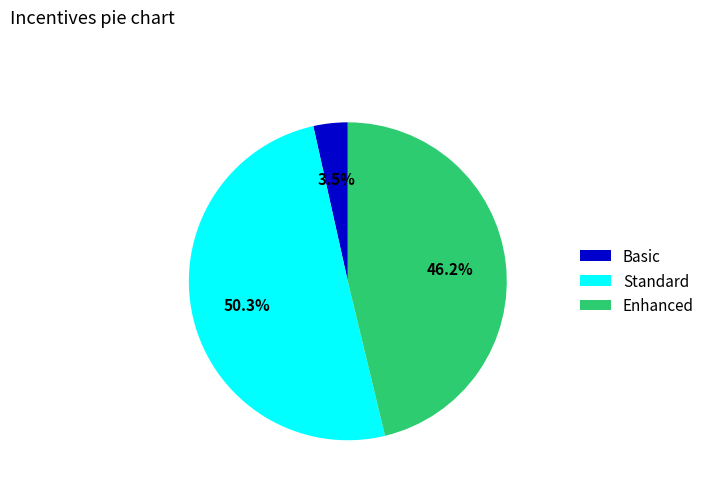

How much of the chart is everything except Basic?

96.5%